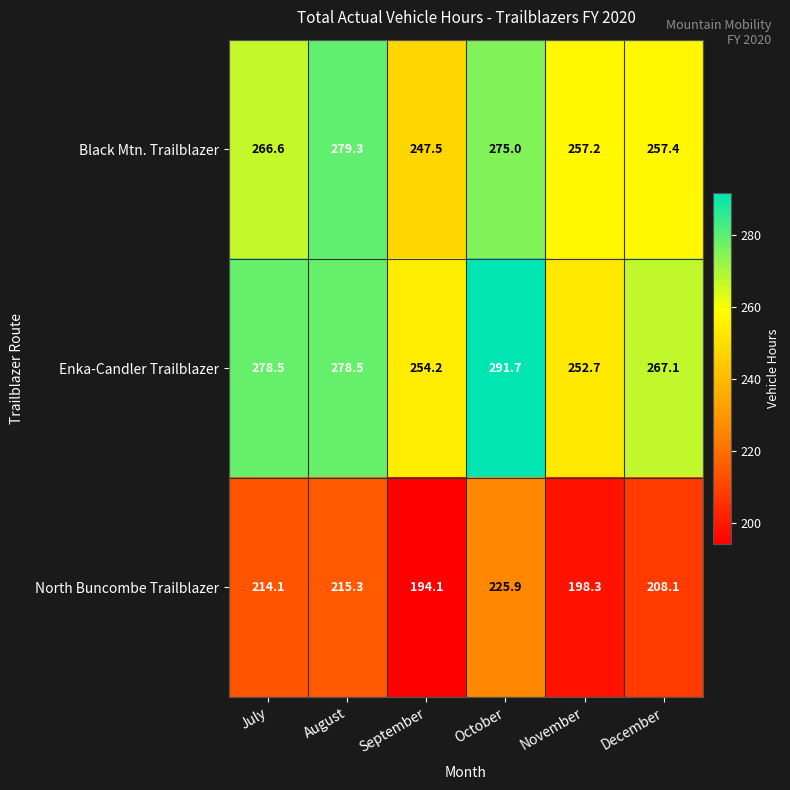

Between August and September, which series saw the biggest shift?

Black Mtn. Trailblazer